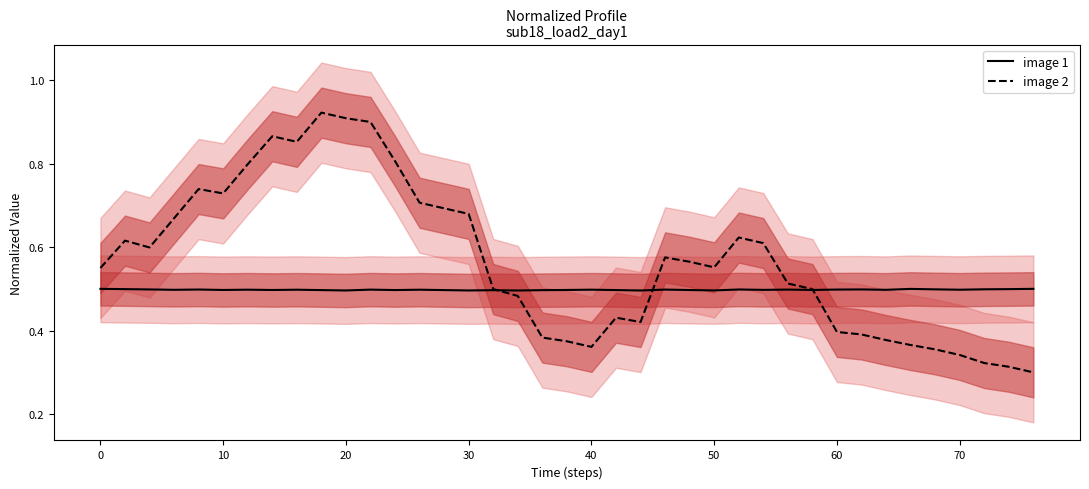

True or false: image 2 has a value of 1.2 at 20.

False